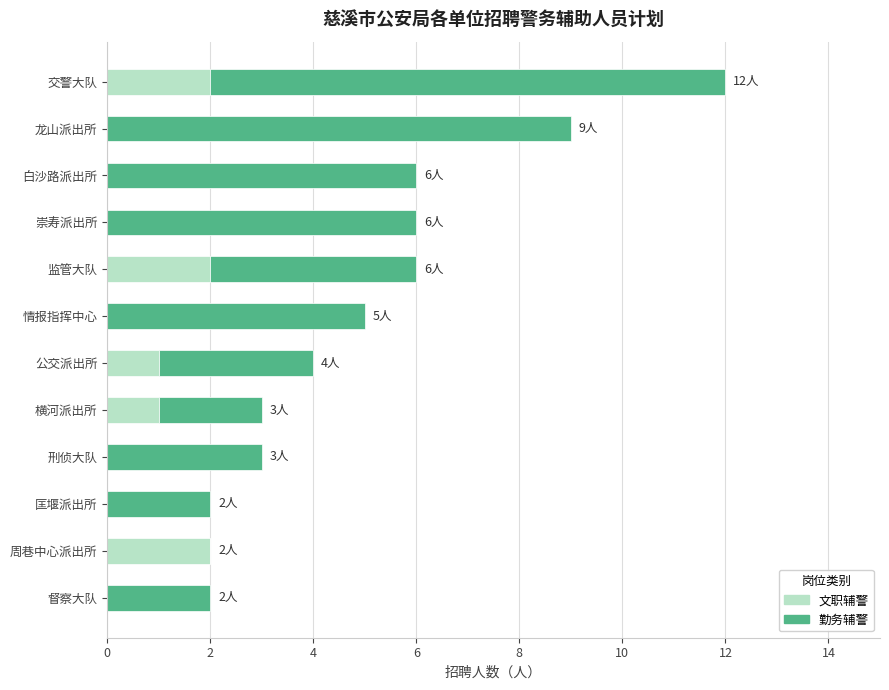

How many distinct data groups are displayed?

2